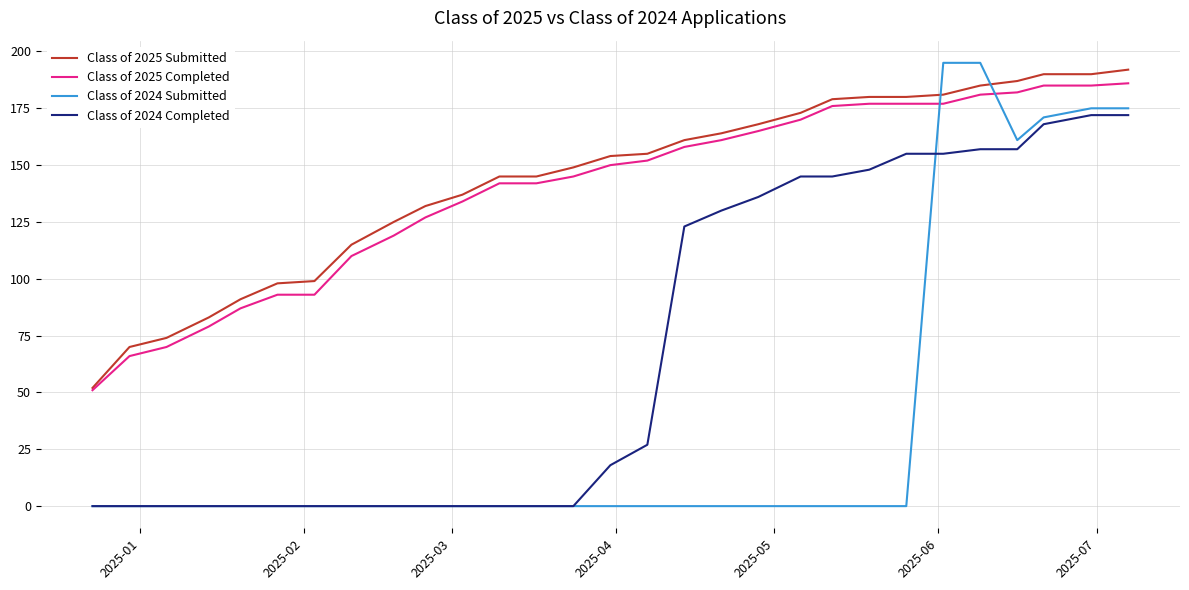

Rank the series by their maximum value, from highest to lowest.

Class of 2024 Submitted, Class of 2025 Submitted, Class of 2025 Completed, Class of 2024 Completed